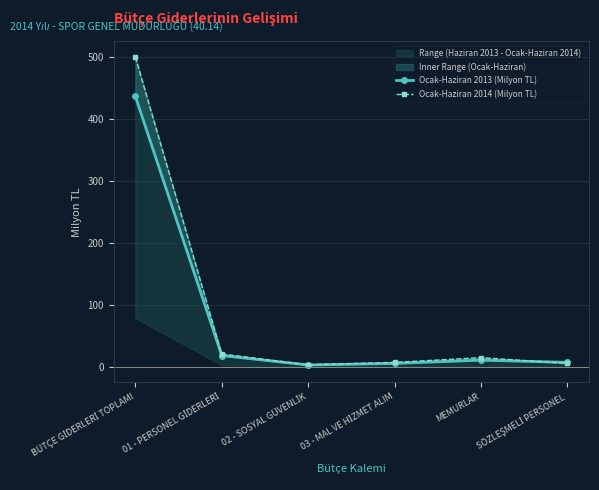

How many times do Ocak-Haziran 2014 (Milyon TL) and Ocak-Haziran 2013 (Milyon TL) cross each other?

1